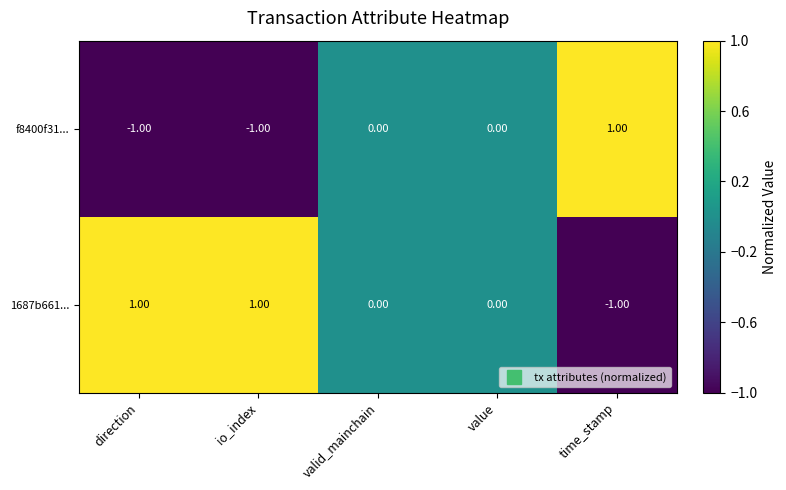

At which label does 1687b661... first exceed 0?

direction